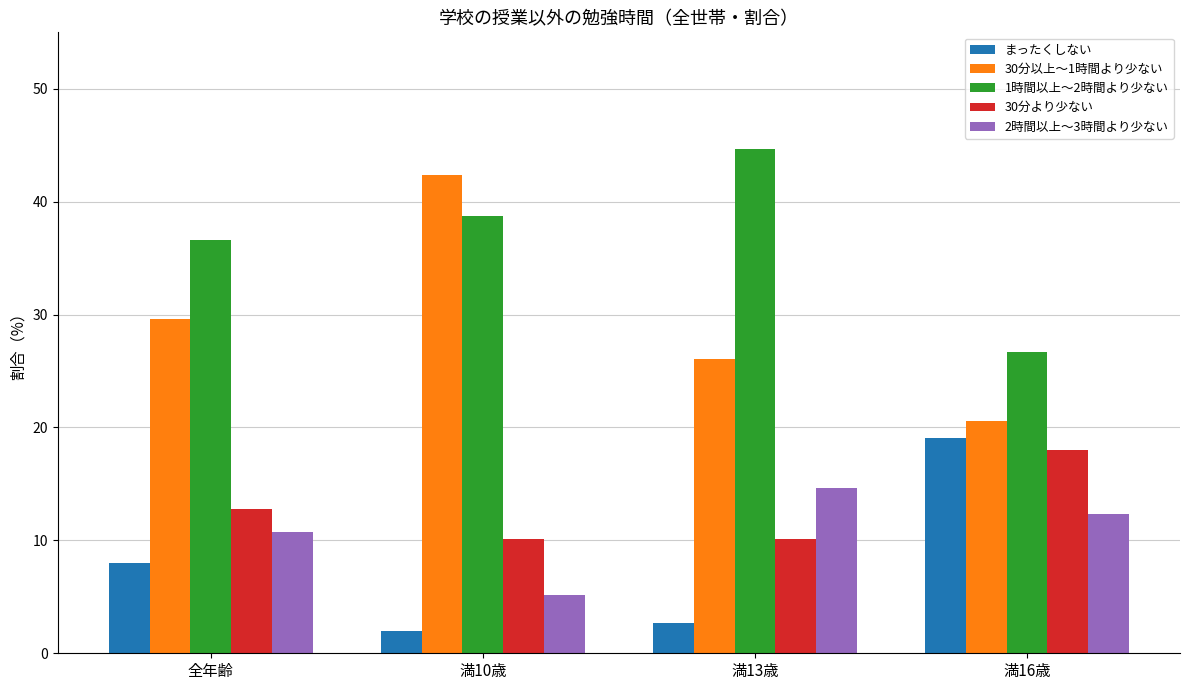

What is the total value across all series at 満16歳?

96.7